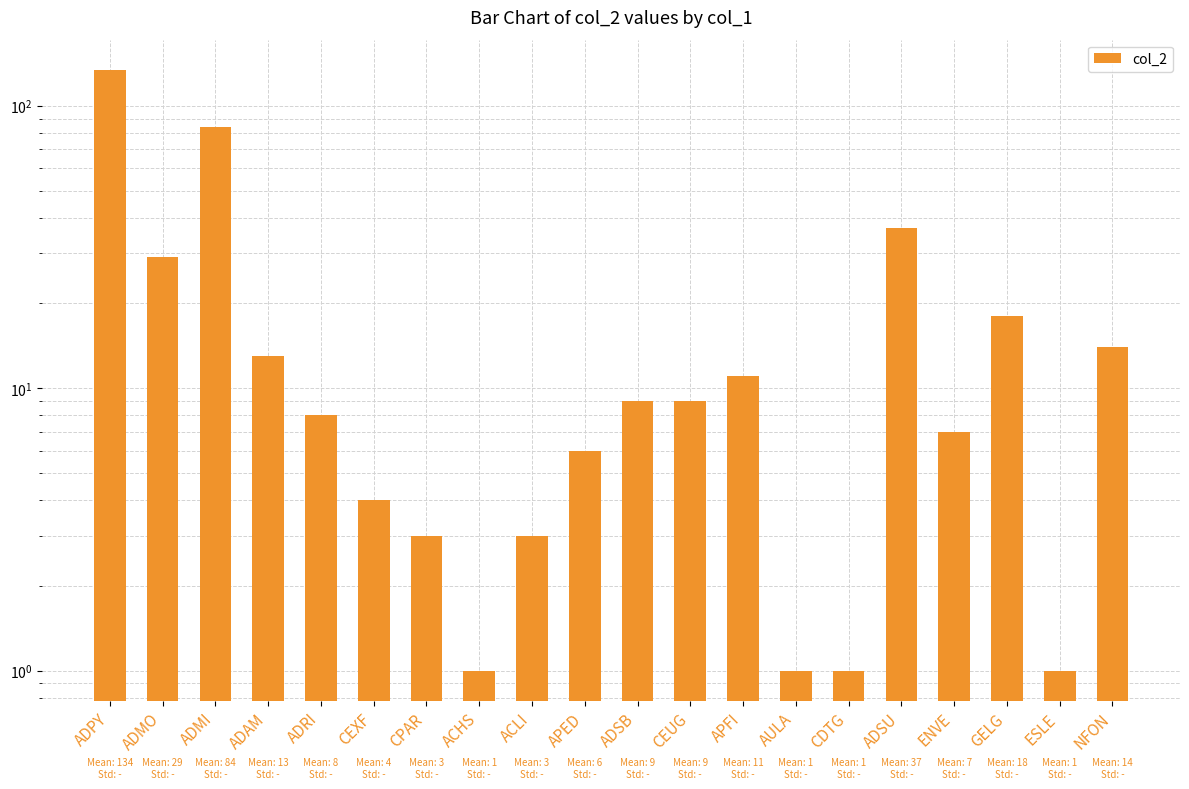

Is it true that the value at CEXF is 4?

True